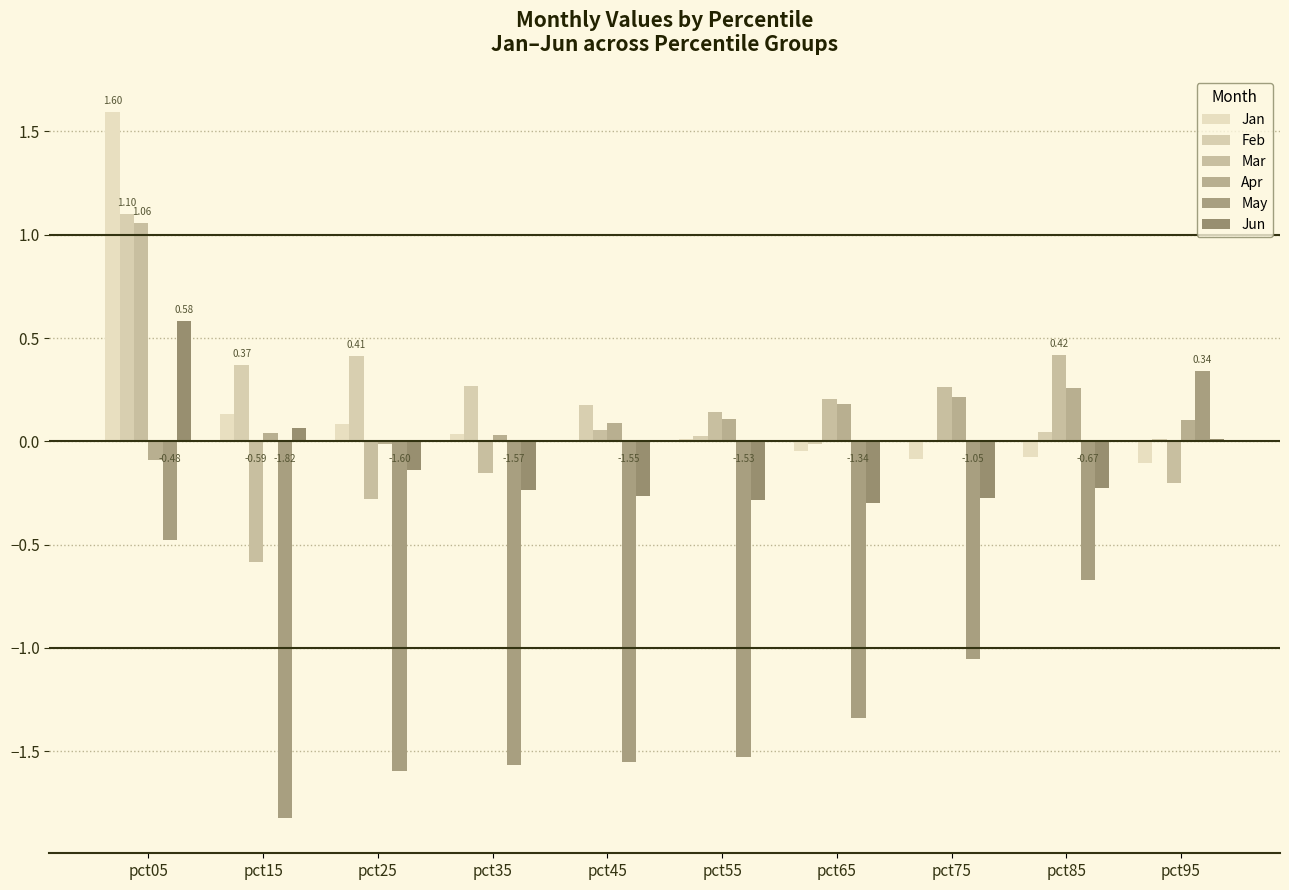

Which category has the highest value across all series?

pct05